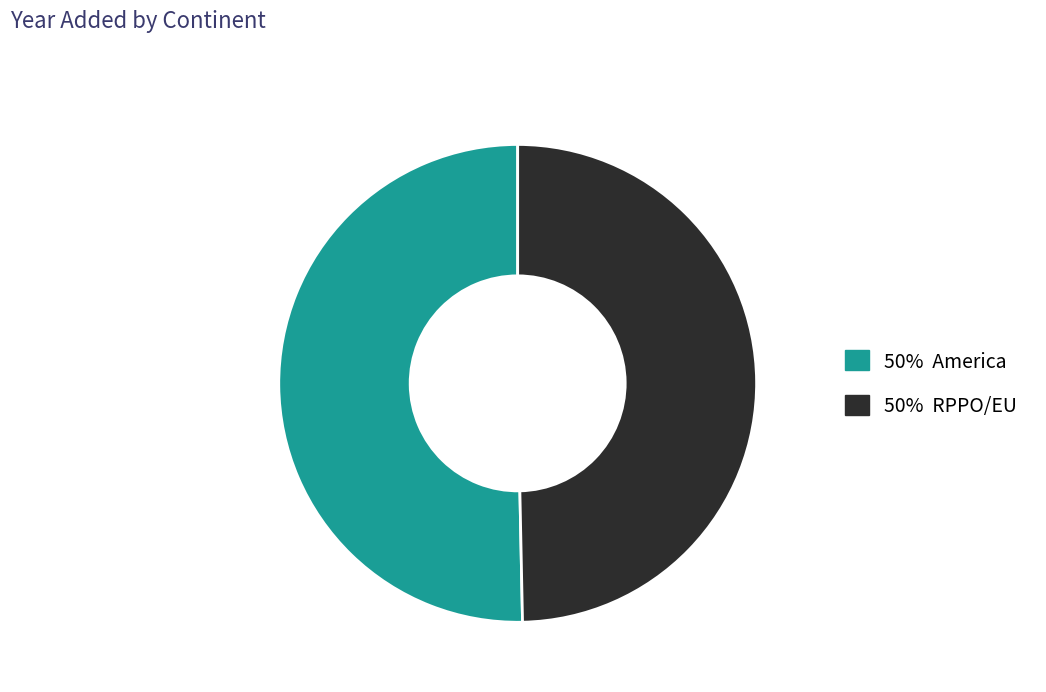

Which has a higher value, 50% America or 50% RPPO/EU?

50% America